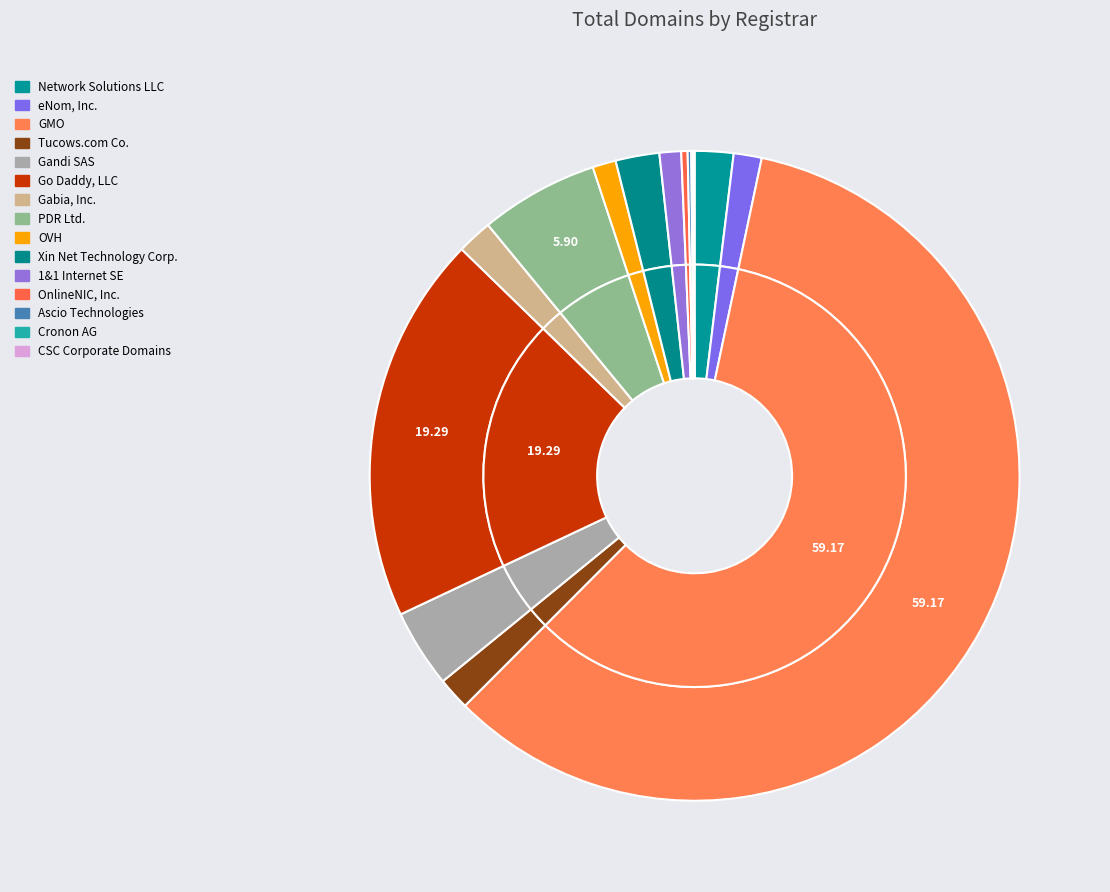

Between Network Solutions LLC and CSC Corporate Domains, which is larger?

Network Solutions LLC